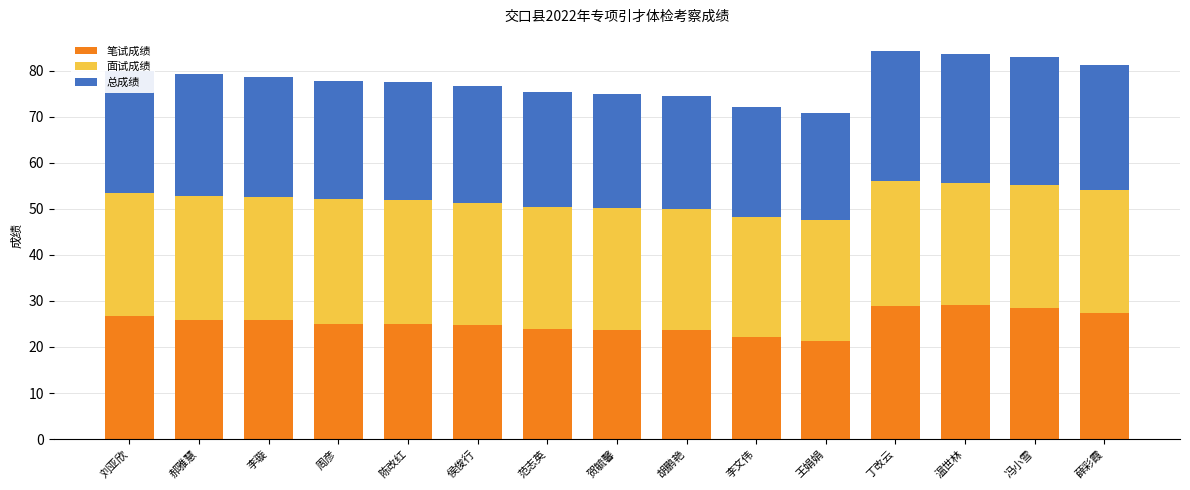

The value of 笔试成绩 at 贺毓馨 is 37.9. True or false?

False